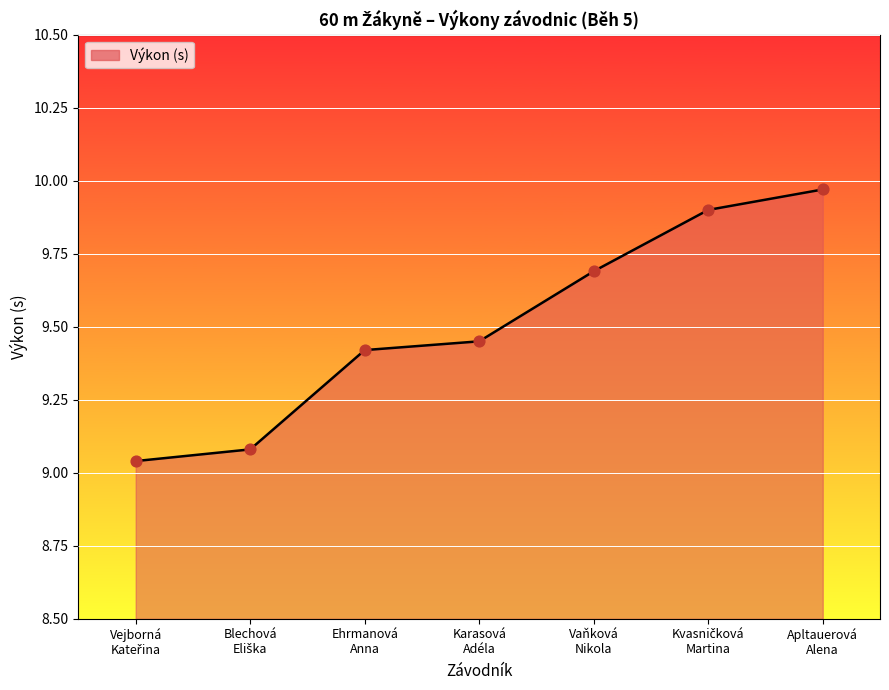

What is the average value?

9.5